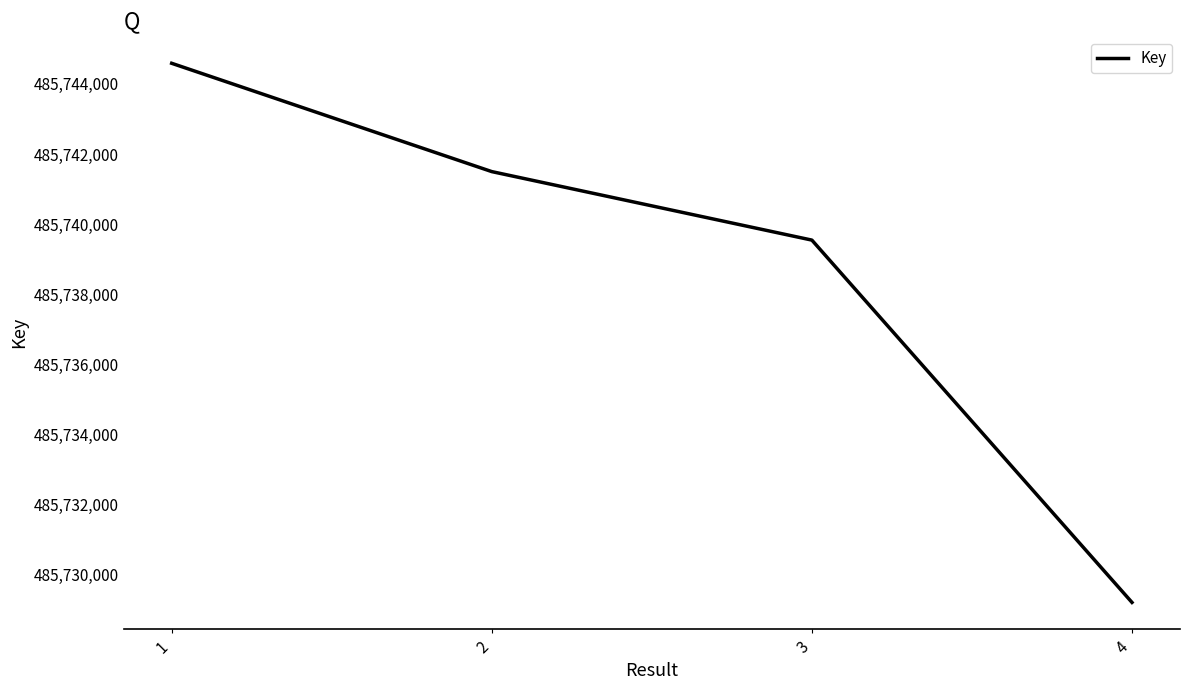

Reading left to right, extract all data points from this chart.

485744587	485741499	485739546	485729216